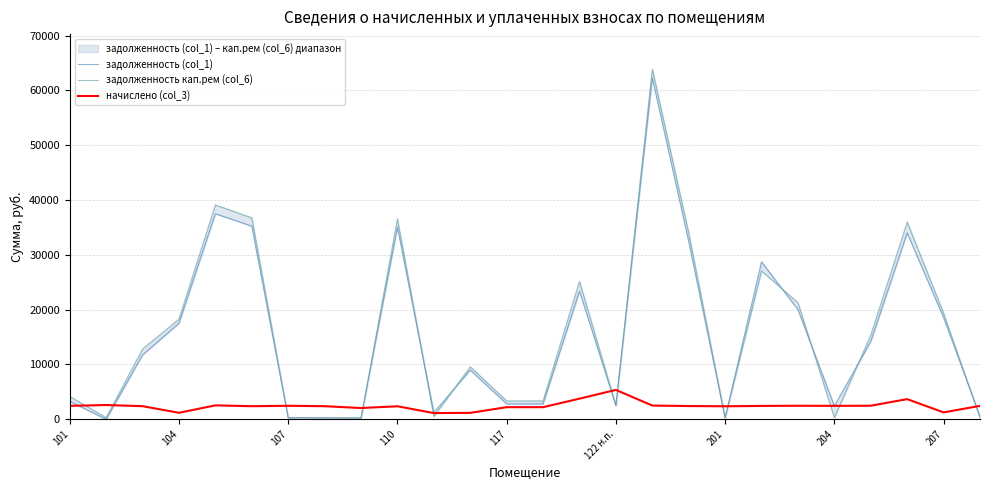

How many intersections are there between начислено (col_3) and задолженность кап.рем (col_6)?

13